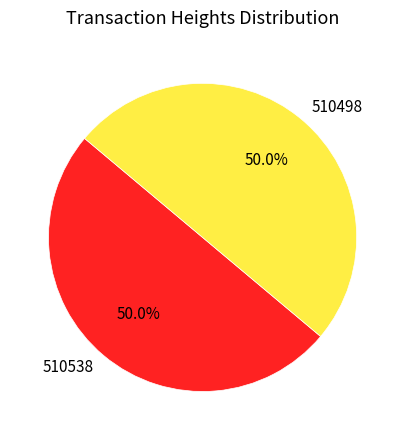

Combined, what portion of the pie is 510498 and 510538?

100.0%